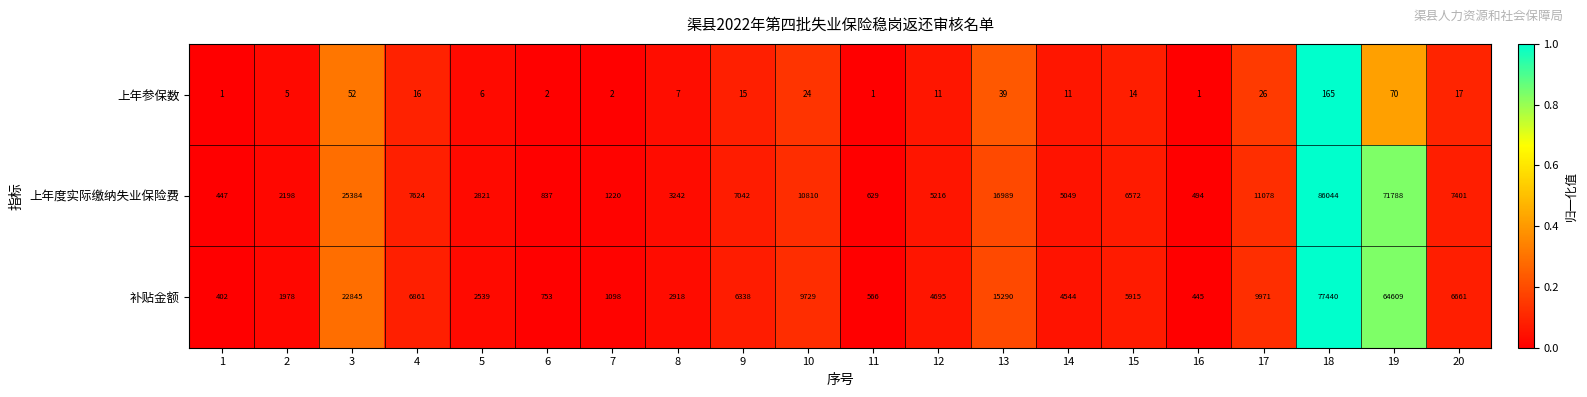

What is the approximate value of 上年参保数 at 20, to the nearest 10?

20